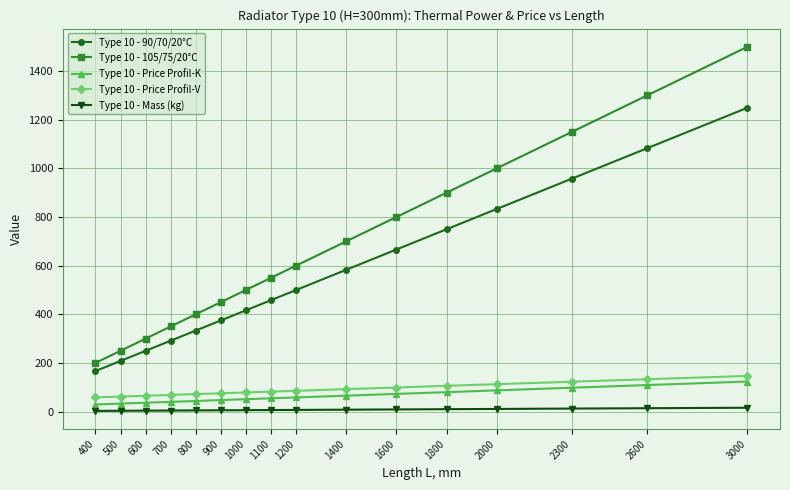

Where does the Type 10 - 90/70/20°C series first go above 499?

1200